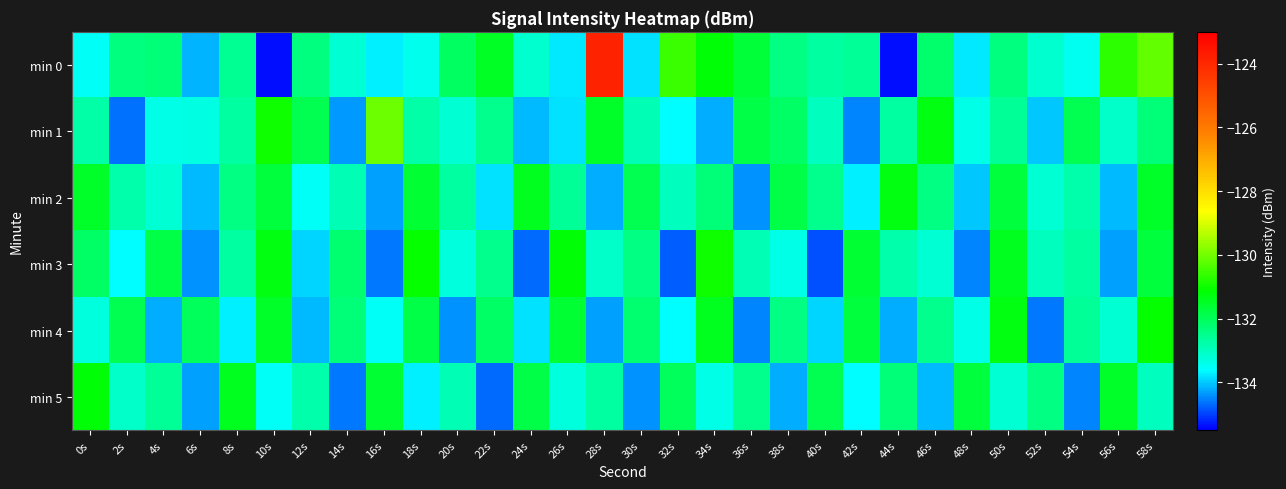

Which series has the largest total across all categories?

min 0